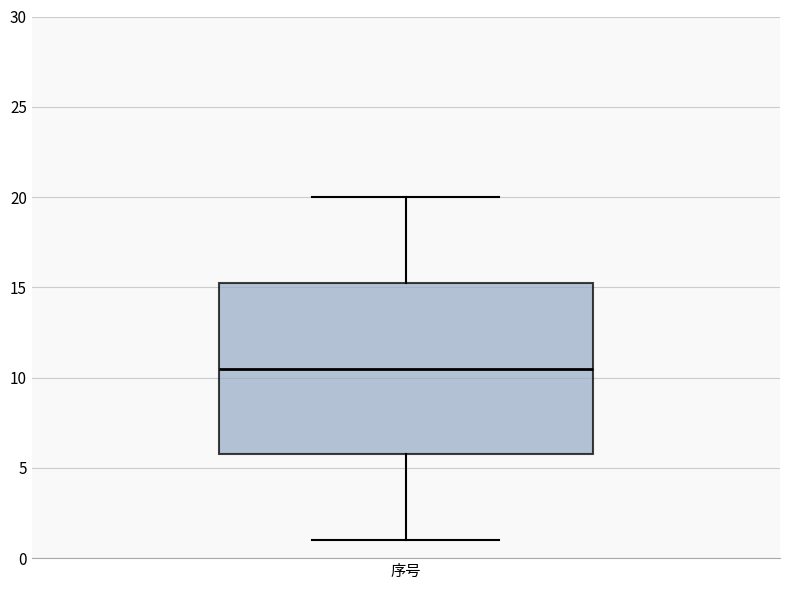

Read this box plot against the y-axis: the position of the median line, the range covered by the box, and the ends of both whiskers. The values are not printed on the chart, so give them approximately, as read against the axis.

median 10.5, box 6.0 to 15.5, whiskers 1.0 to 20.0